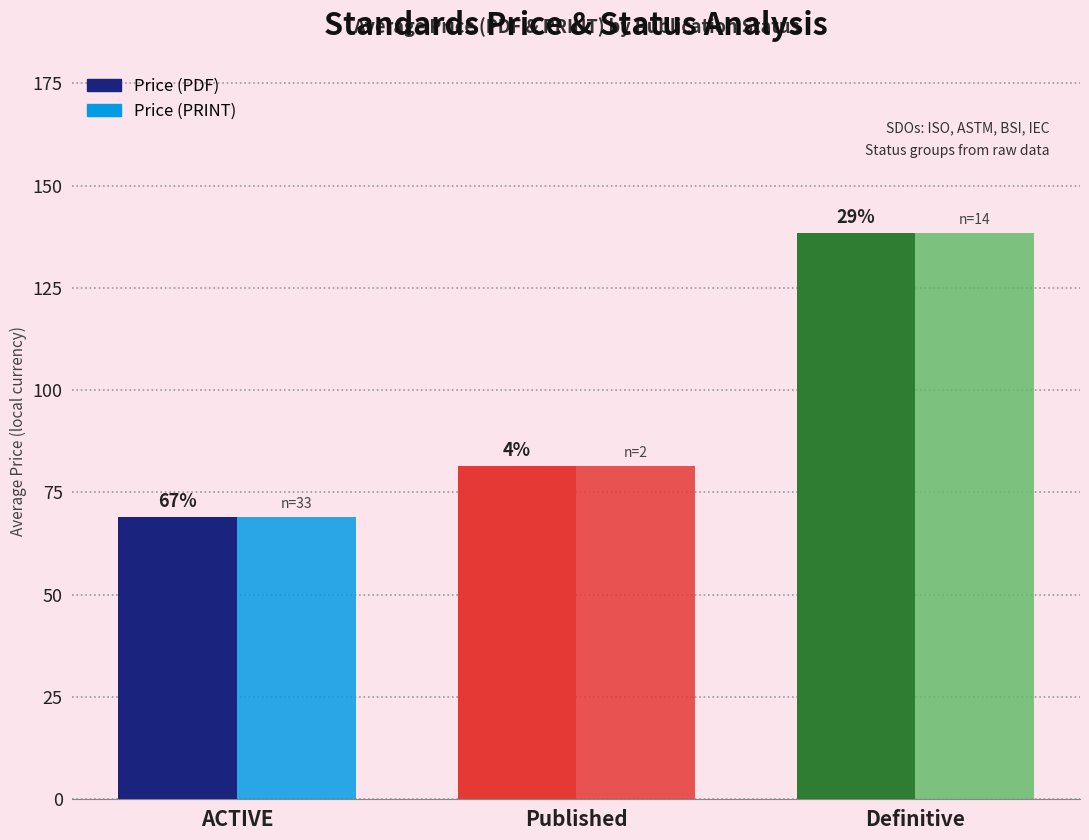

Which category has the highest value in the Price (PRINT) series?

Definitive